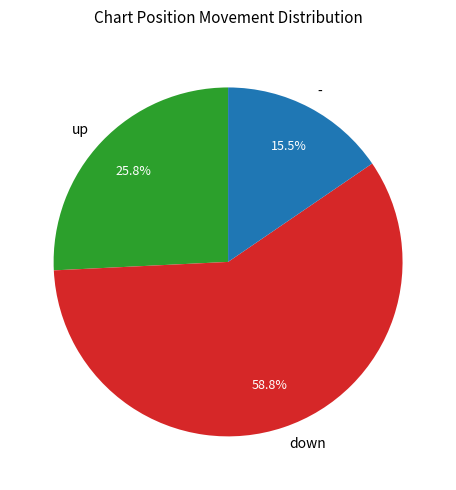

To the nearest percent, what is the difference between the up and down slice percentages?

33%